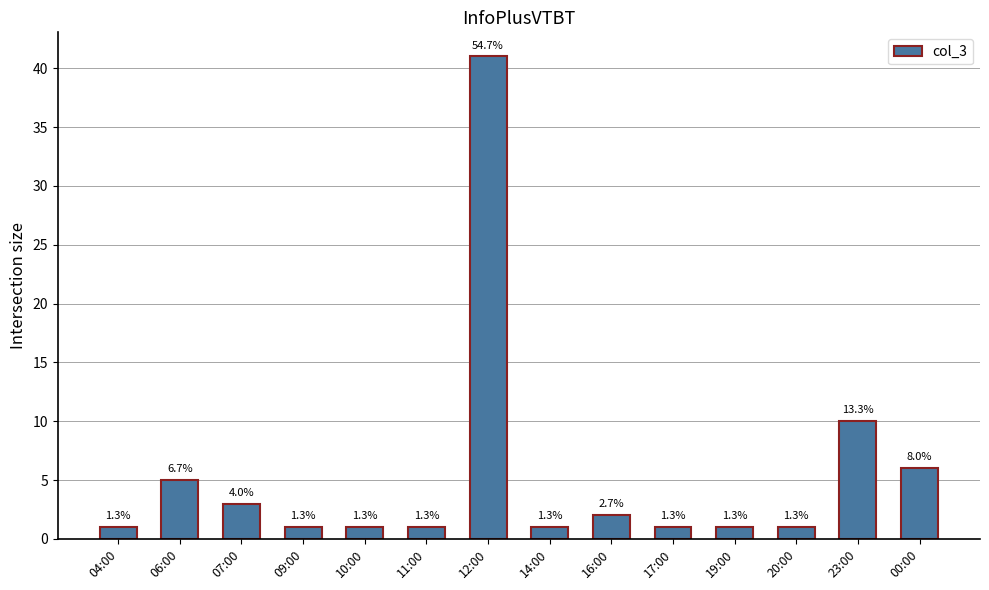

Does the chart contain any negative values?

No